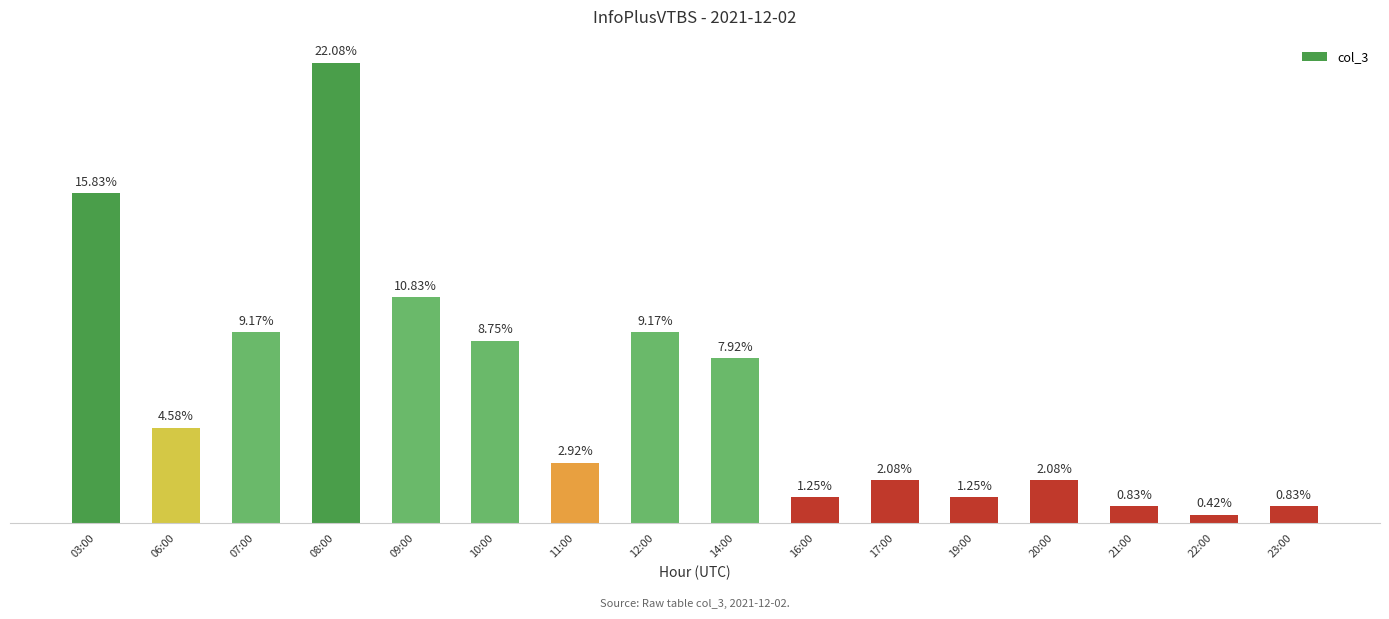

Is it true that the value at 17:00 is 5?

True